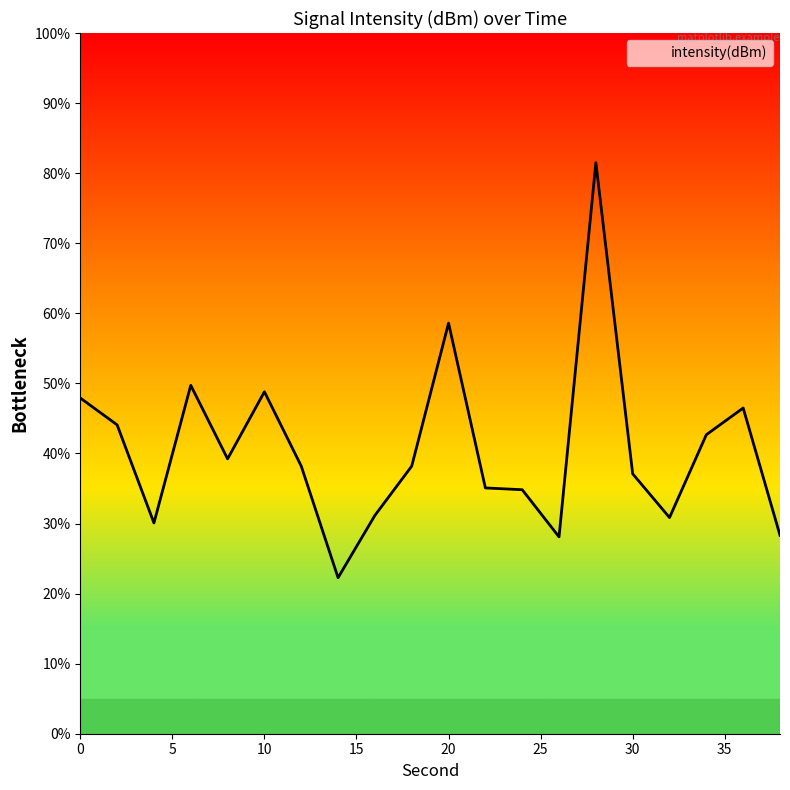

What is the difference between the maximum and minimum values?

59.2